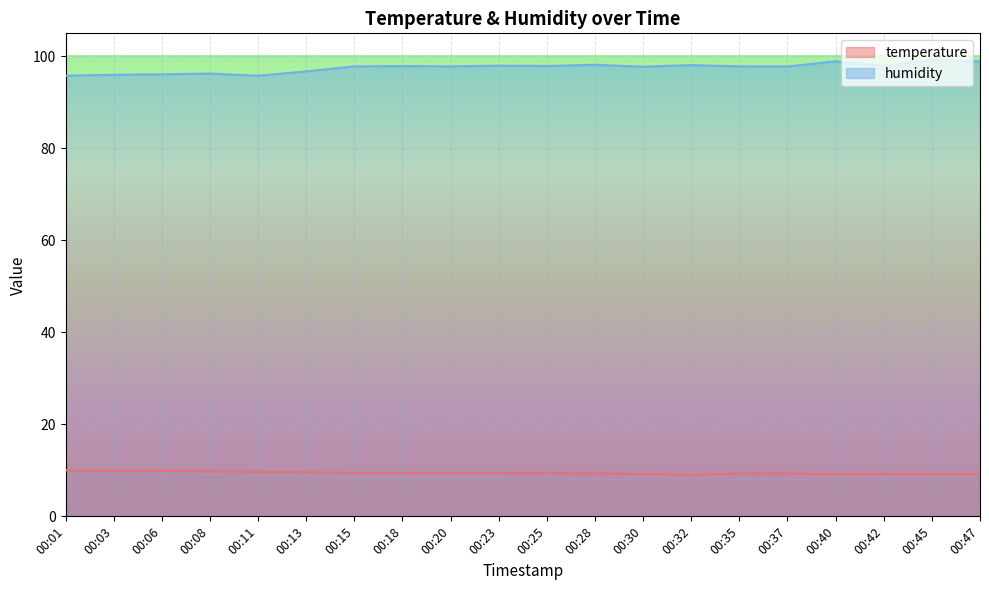

At how many categories does at least one series exceed 64?

20